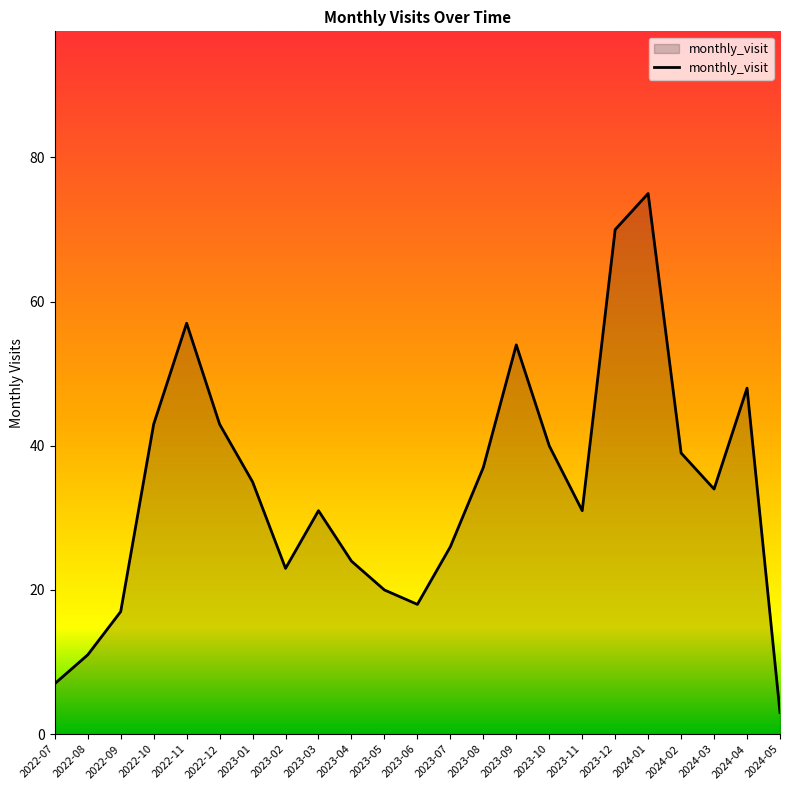

The chart shows a value of 40 at 2023-10. True or false?

True